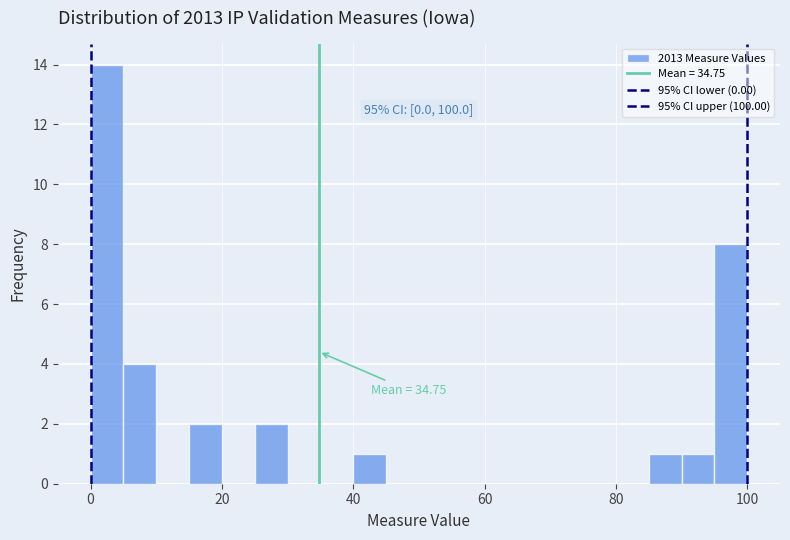

Around what value on the x-axis is the tallest bar? Give the approximate position of its centre, as read against the axis.

2